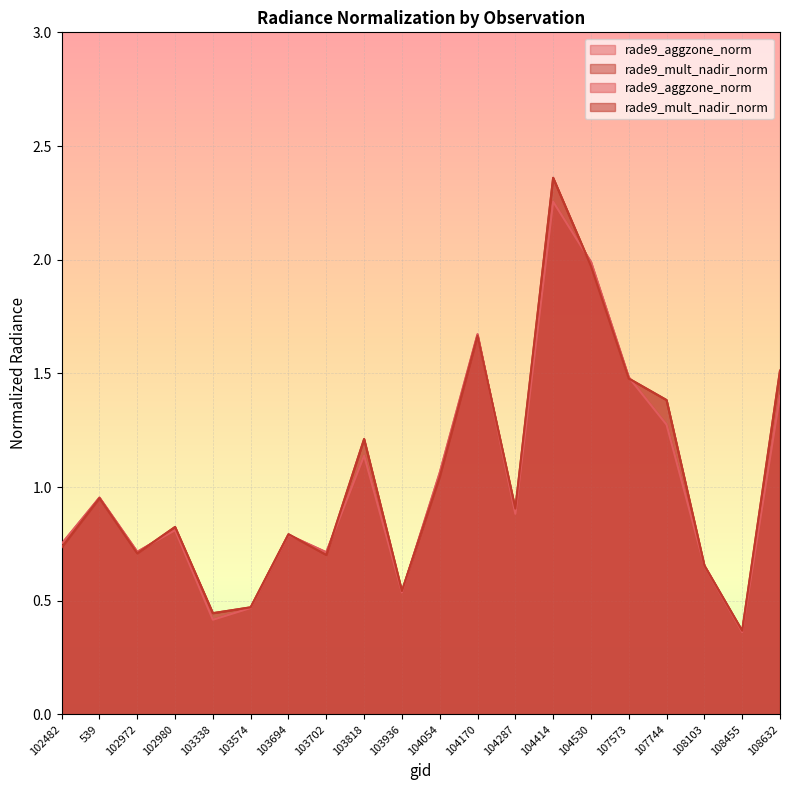

Reading left to right, what are all the values shown in this chart?

rade9_aggzone_norm: 102482=0.8	539=1.0	102972=0.7	102980=0.8	103338=0.4	103574=0.5	103694=0.8	103702=0.7	103818=1.1	103936=0.5	104054=1.1	104170=1.7	104287=0.9	104414=2.3	104530=2.0	107573=1.5	107744=1.3	108103=0.7	108455=0.4	108632=1.4
rade9_mult_nadir_norm: 102482=0.7	539=1.0	102972=0.7	102980=0.8	103338=0.4	103574=0.5	103694=0.8	103702=0.7	103818=1.2	103936=0.5	104054=1.0	104170=1.7	104287=0.9	104414=2.4	104530=2.0	107573=1.5	107744=1.4	108103=0.7	108455=0.4	108632=1.5